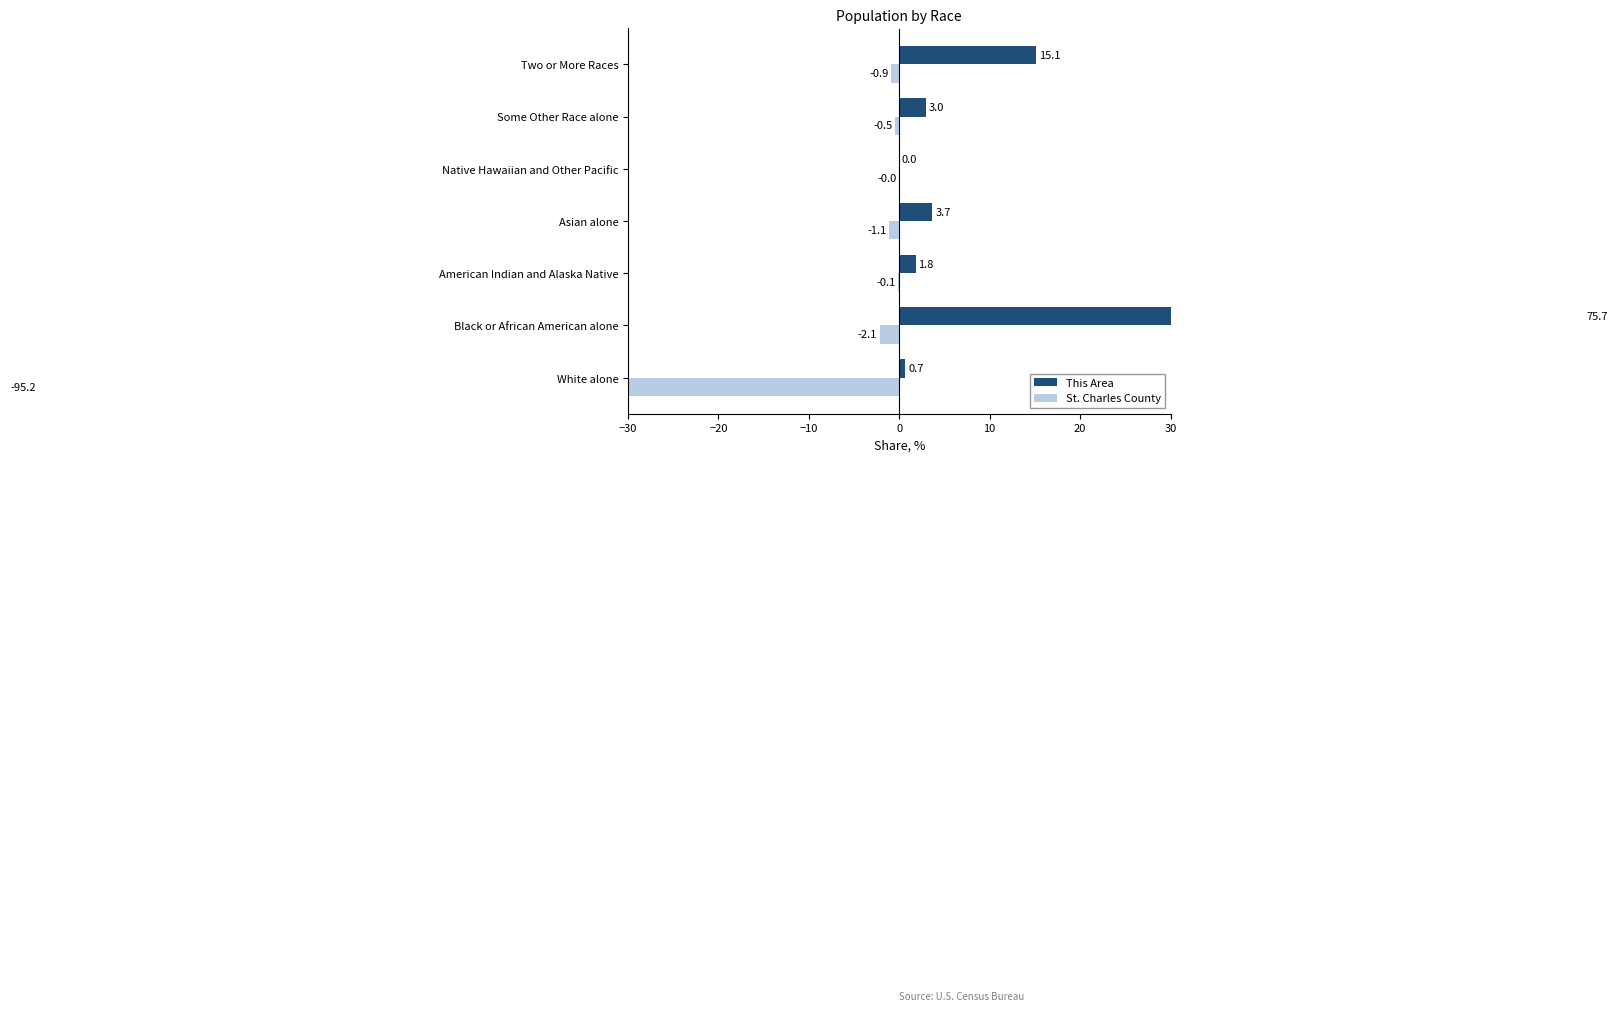

What is the difference between the maximum and second lowest values in the St. Charles County series?

2.1